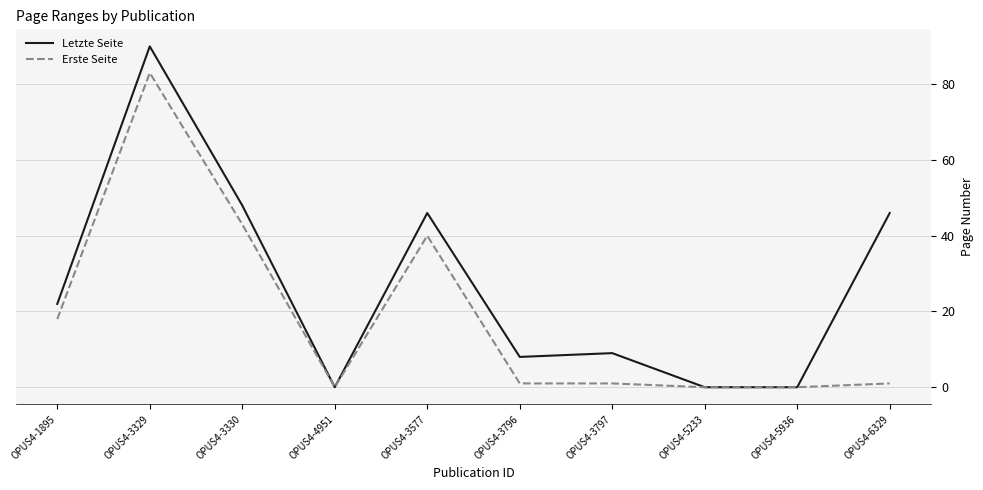

What are all the series names shown in the legend?

Letzte Seite, Erste Seite